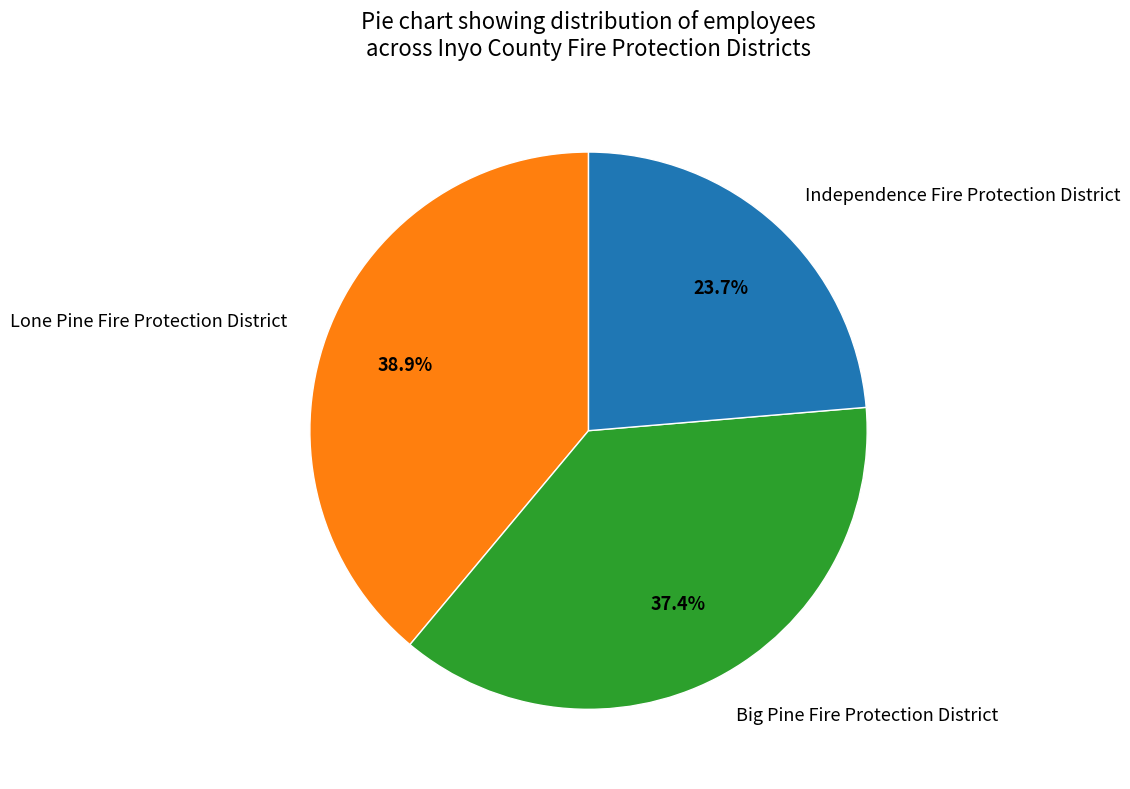

Which slice is the smallest?

Independence Fire Protection District